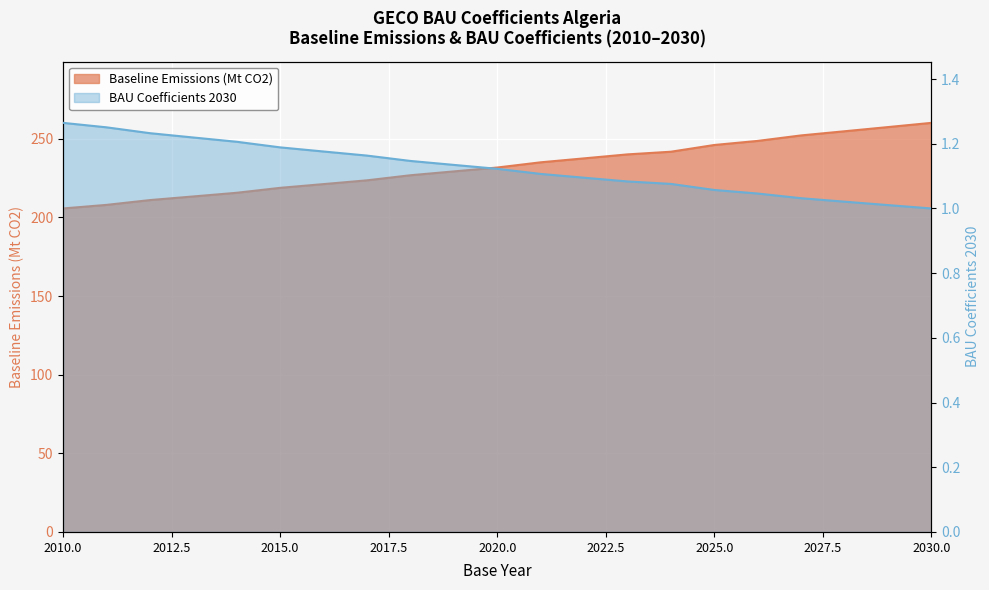

Does the chart display data point markers on the line(s)?

No